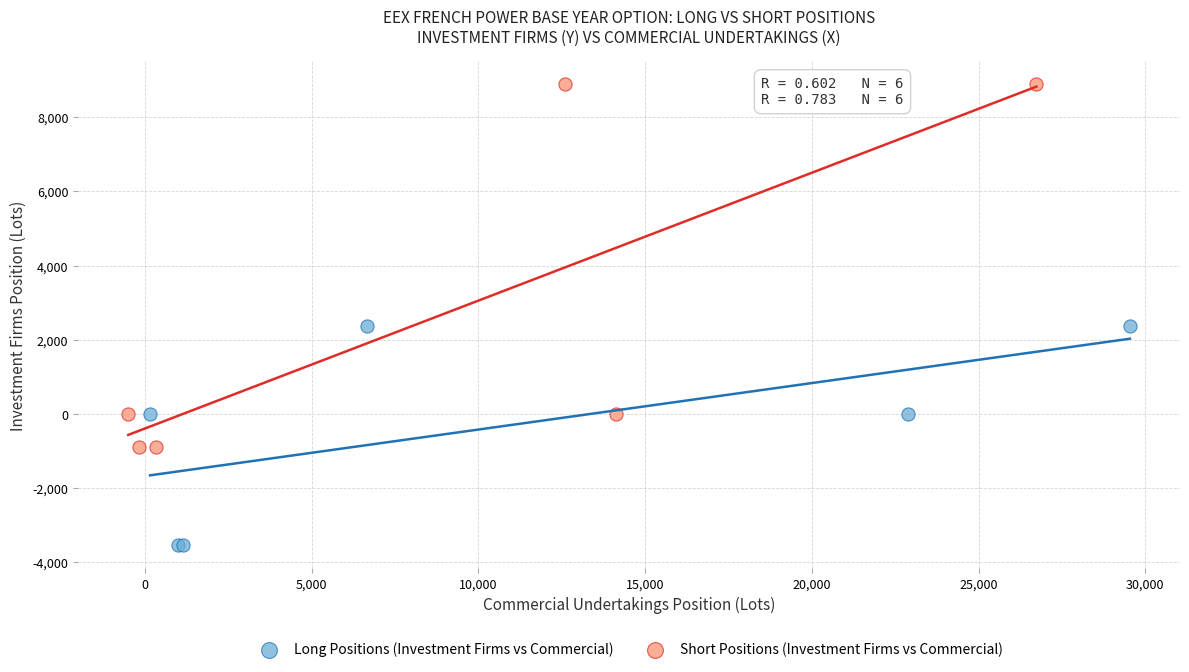

Which series contains the highest Y value?

Short Positions (Investment Firms vs Commercial)